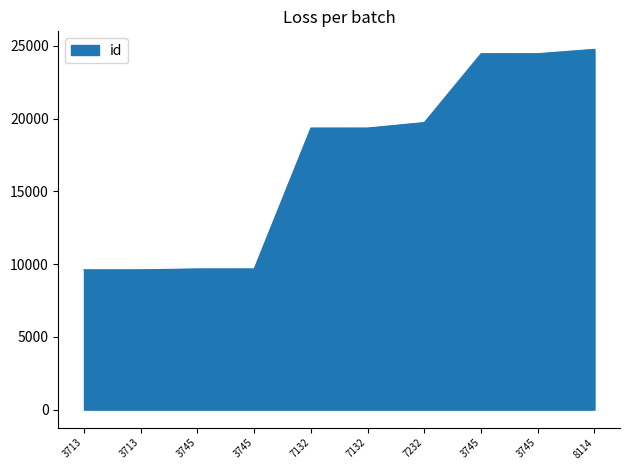

How many lines are shown in the chart?

1